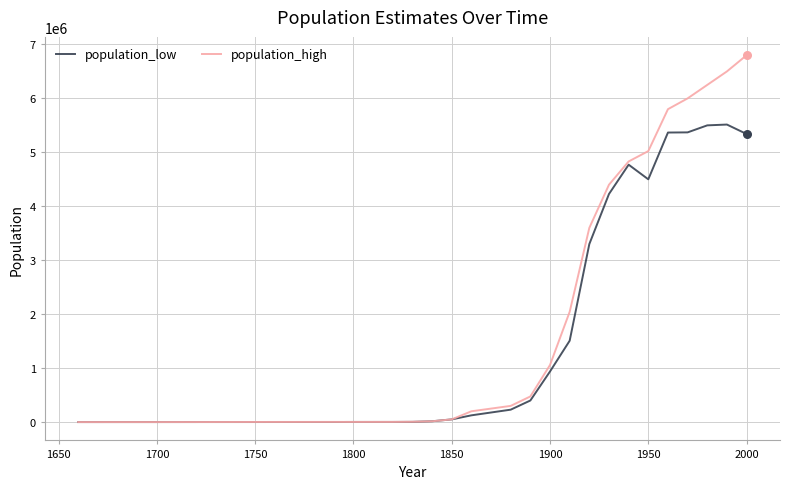

What is the highest value of the population_low series?

5515000